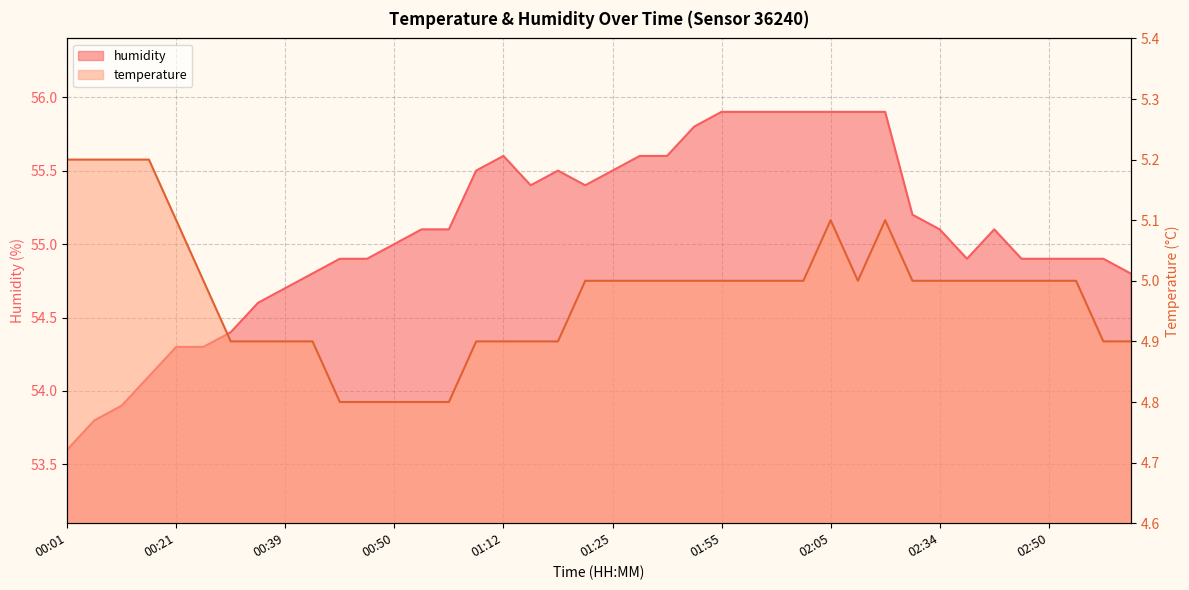

What is the difference between the maximum and minimum values in the humidity series?

2.3